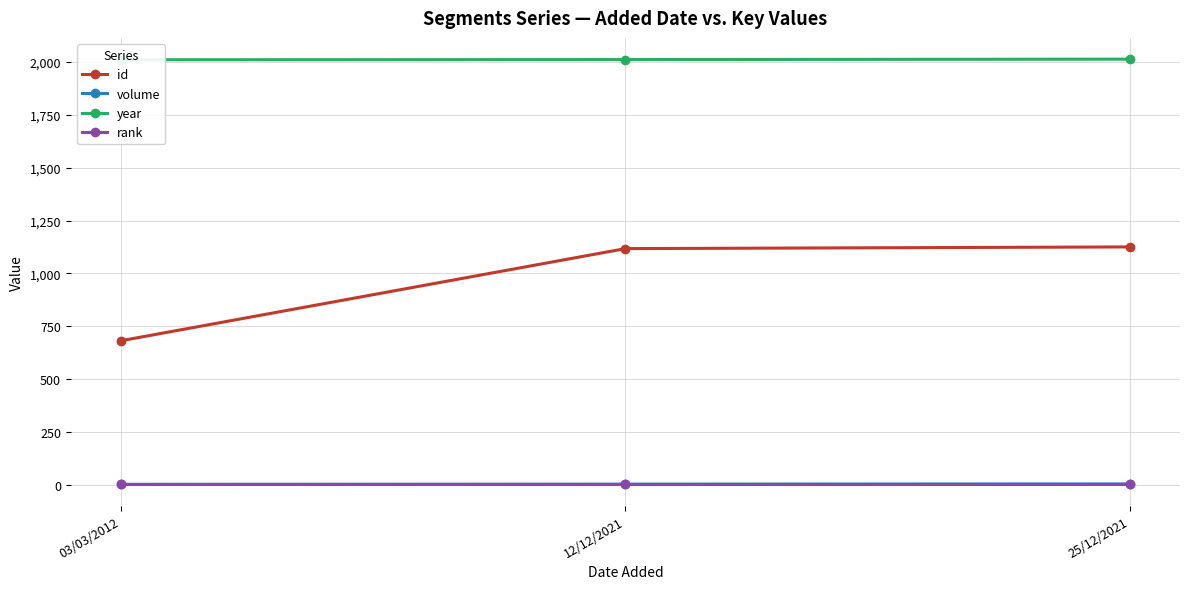

How many categories are shown in the chart?

3